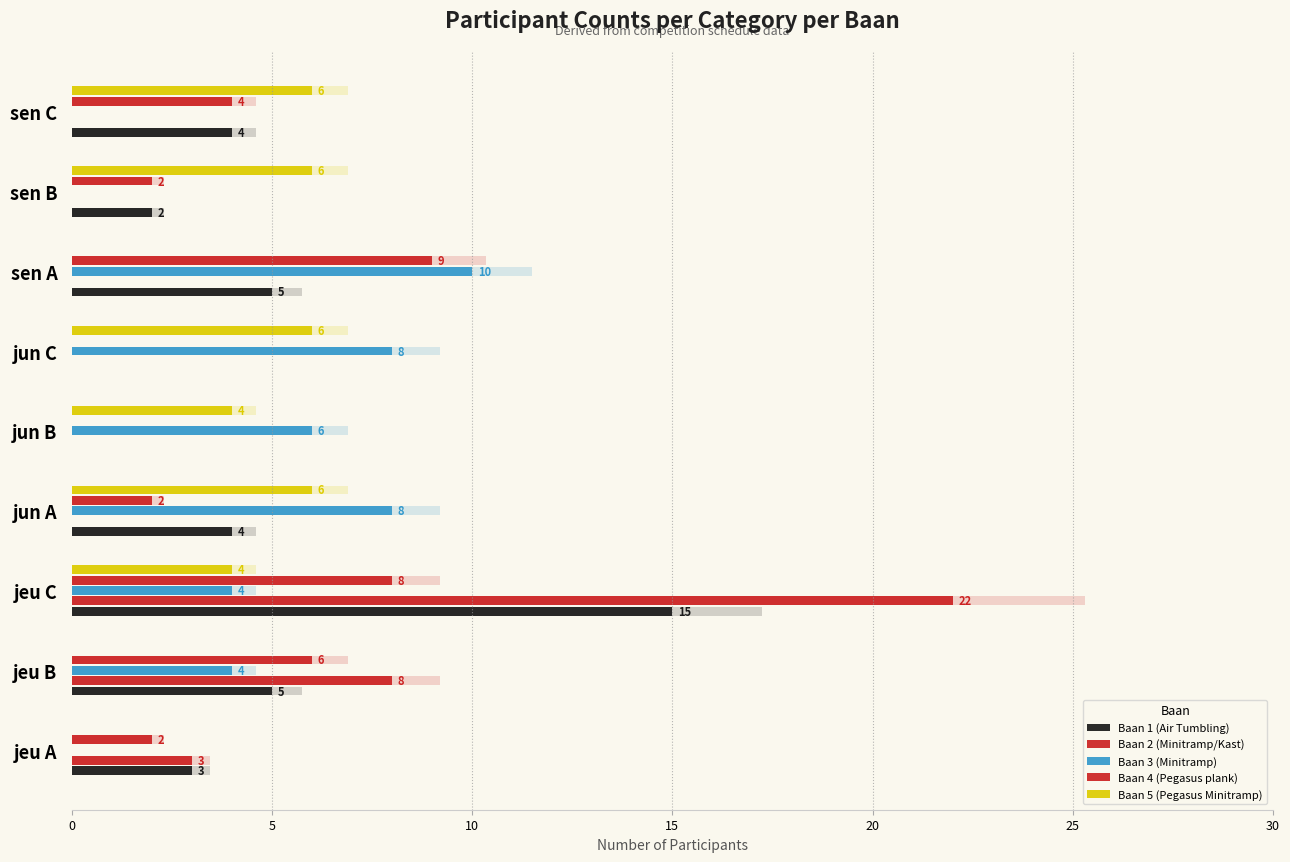

What position from the right is jeu B?

8